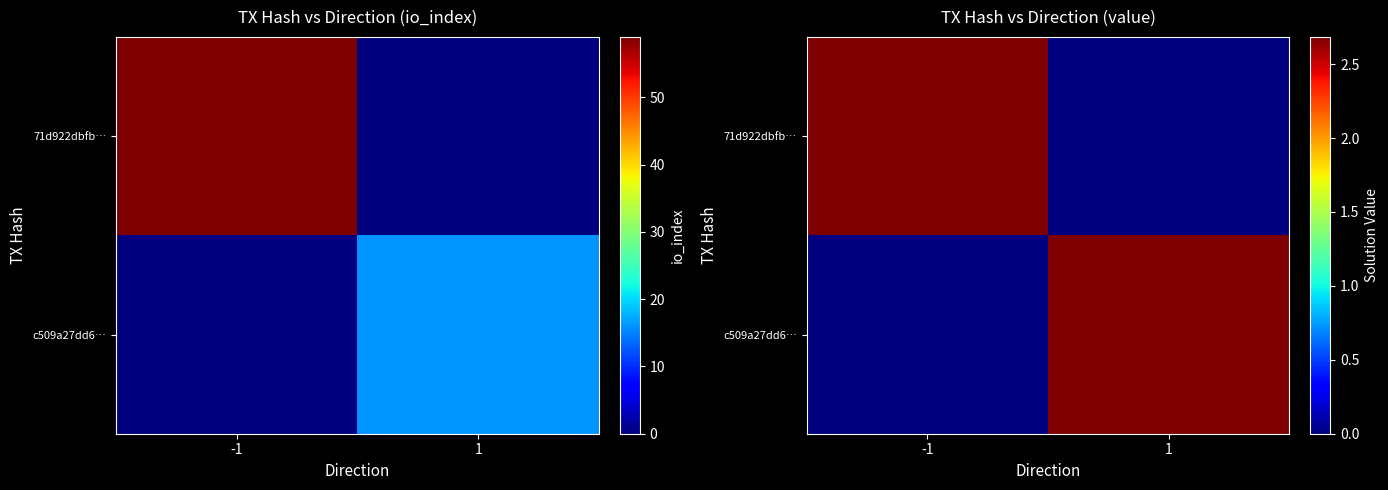

At -1, list the series in order from largest to smallest.

71d922dbfb…, c509a27dd6…